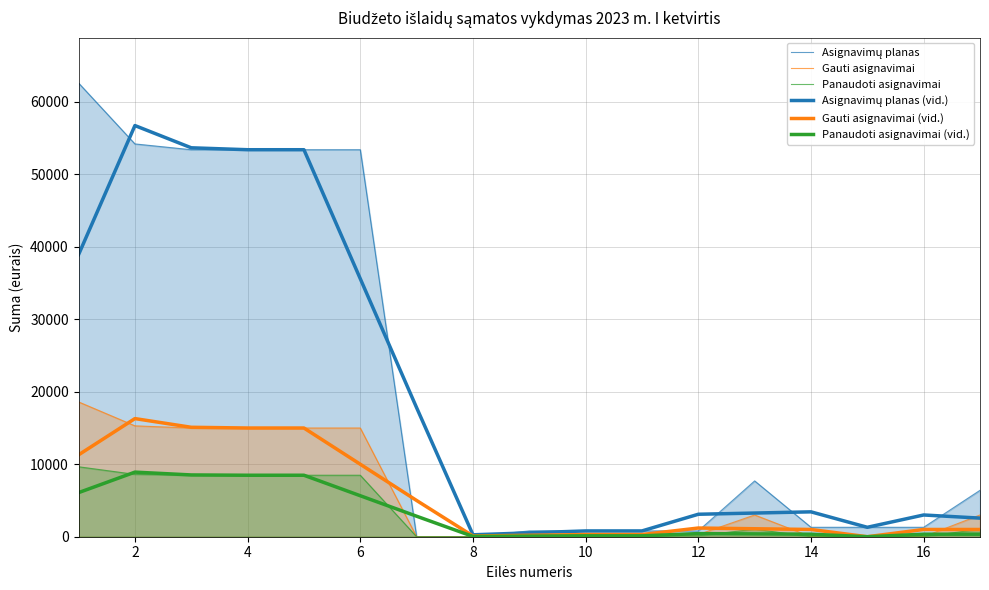

Rank the series at 8 from highest to lowest value.

Asignavimų planas, Asignavimų planas (vid.), Gauti asignavimai, Gauti asignavimai (vid.), Panaudoti asignavimai, Panaudoti asignavimai (vid.)